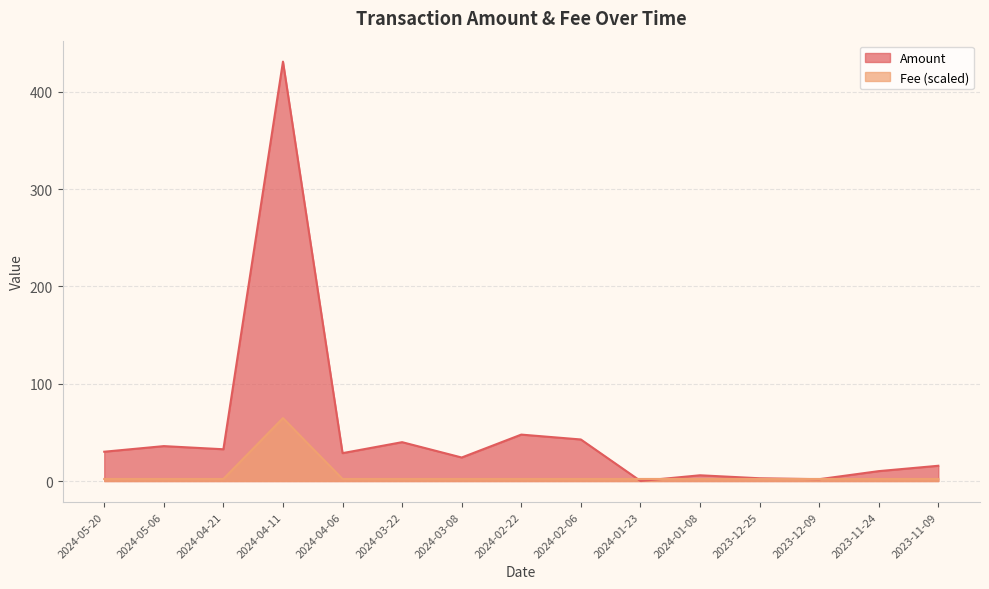

Between 2024-04-11 and 2024-01-23, which is larger?

2024-04-11